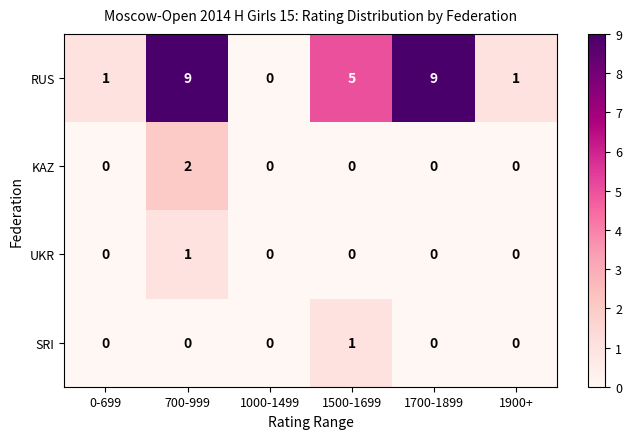

At how many categories does at least one series exceed 7?

2